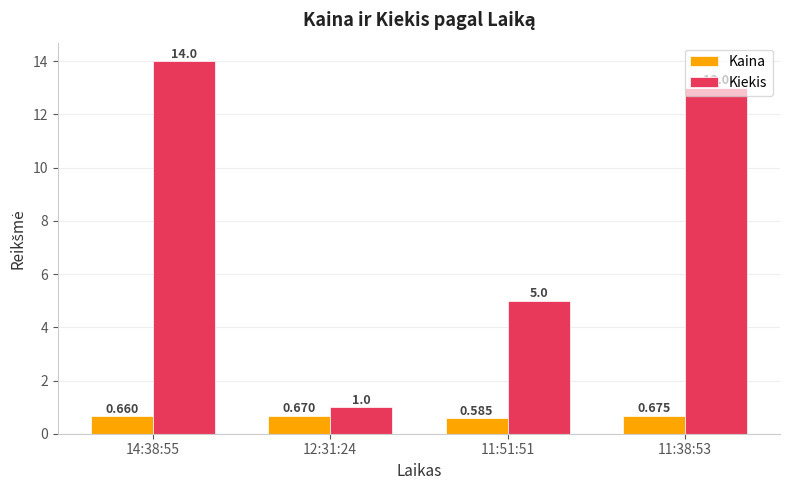

Rank the series by their average value, from lowest to highest.

Kaina, Kiekis